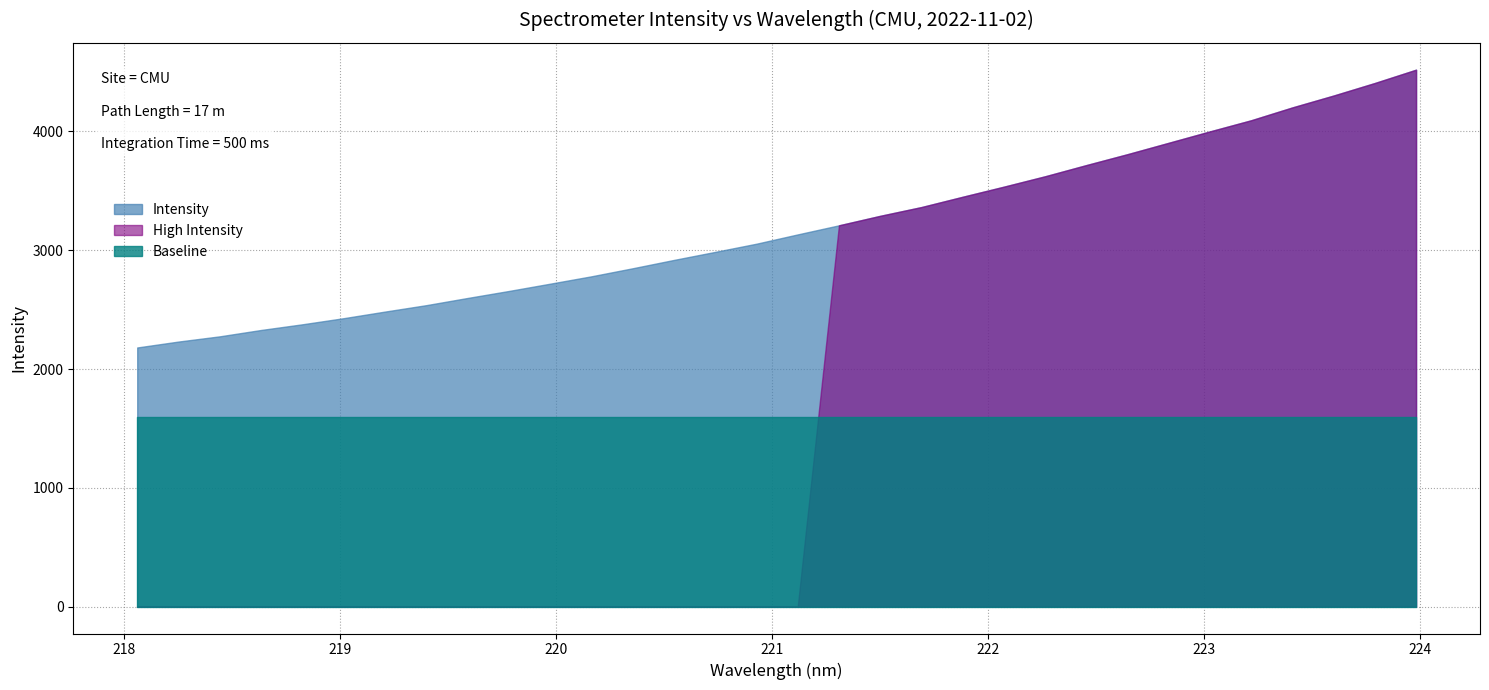

Is it true that the value at 221.4993 is 1910.7?

False